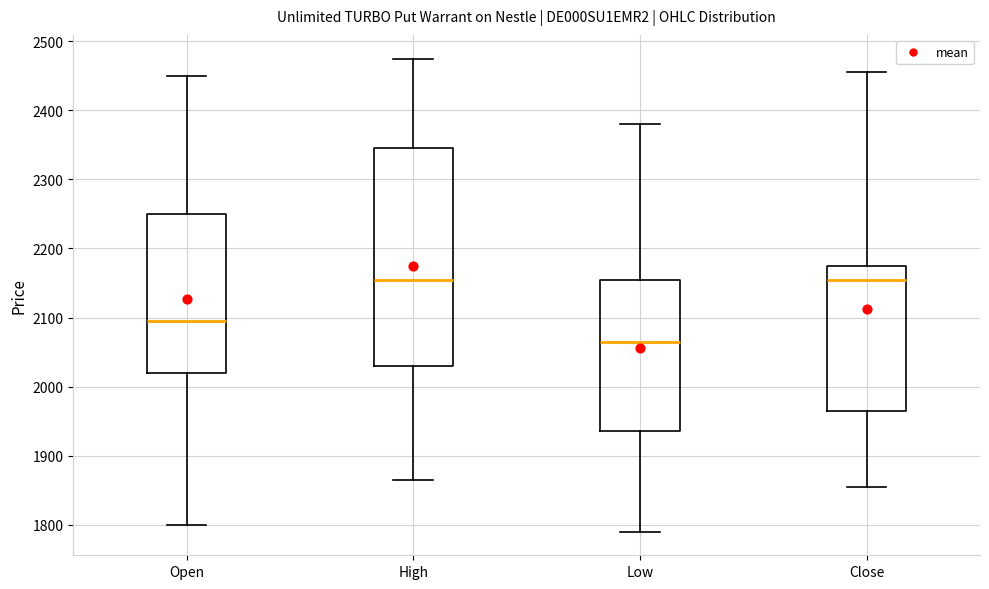

Where does the upper whisker of the box for Close end on the y-axis? The values are not printed on the chart, so give them approximately, as read against the axis.

2460